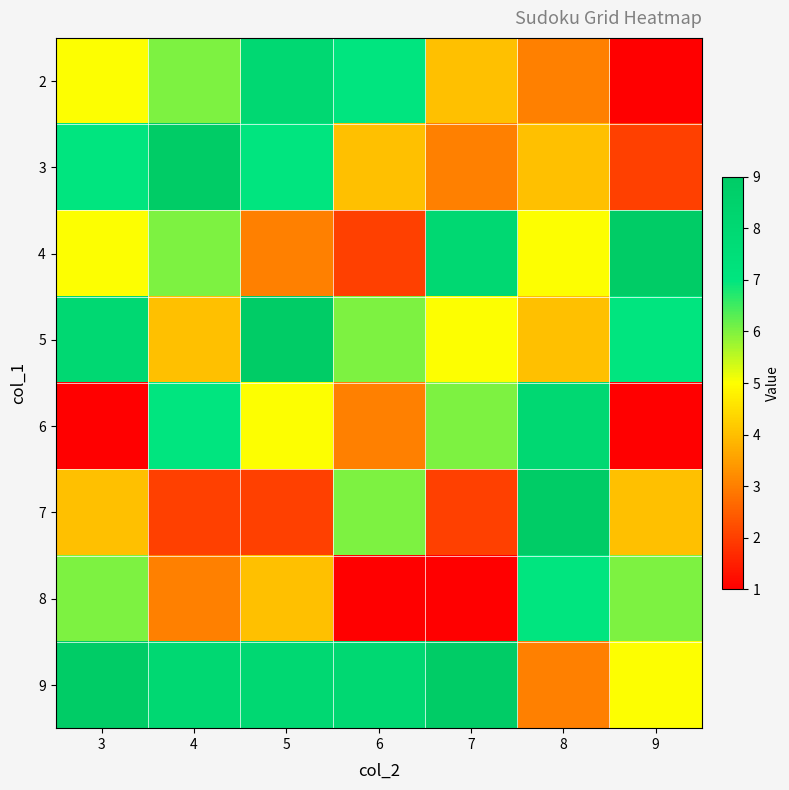

What is the difference between the highest and lowest values at 8?

6